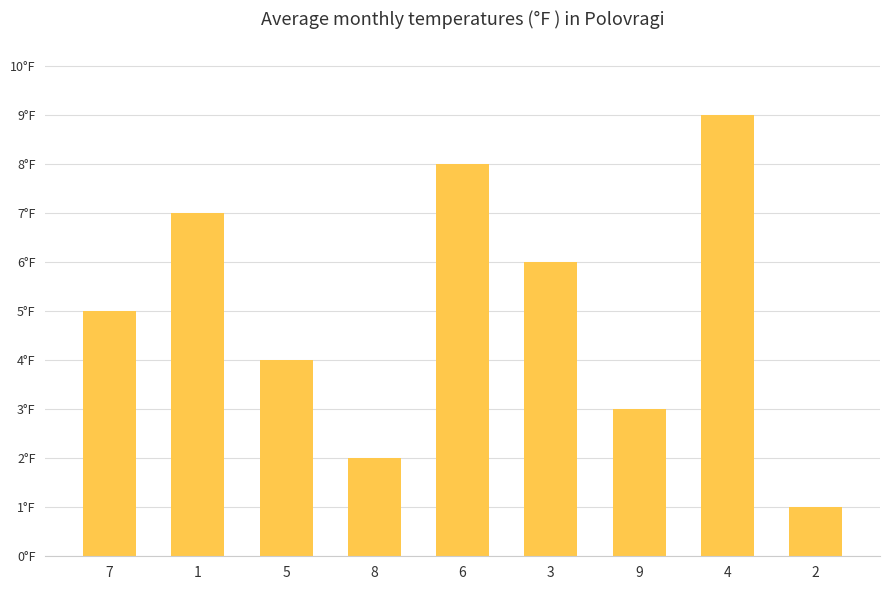

What is the average value?

5